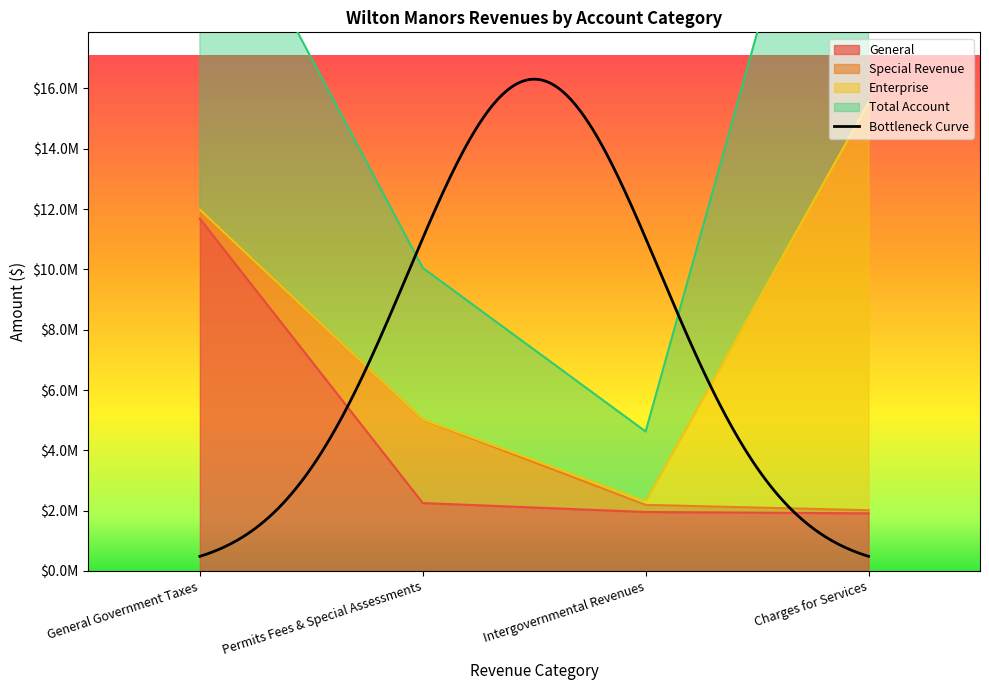

Is it true that Total Account equals 5024816 at Permits Fees & Special Assessments?

True